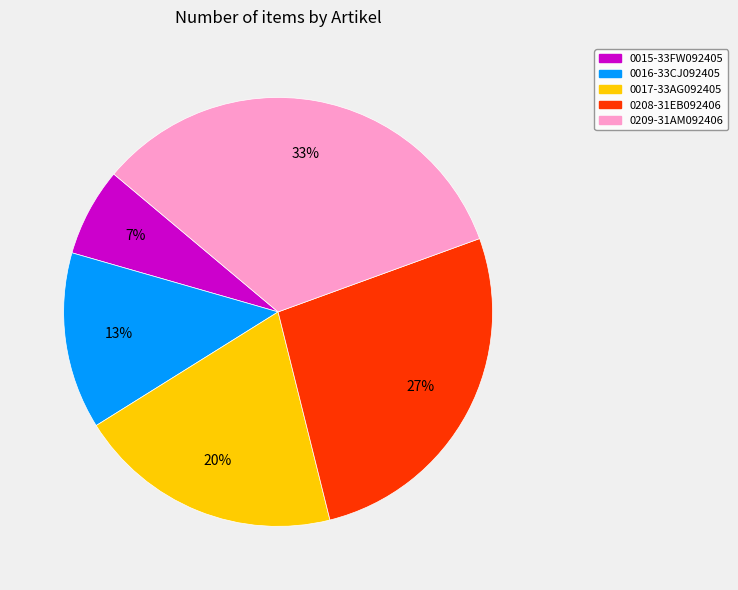

What percentage is the 0015-33FW092405 slice, to the nearest percent?

7%